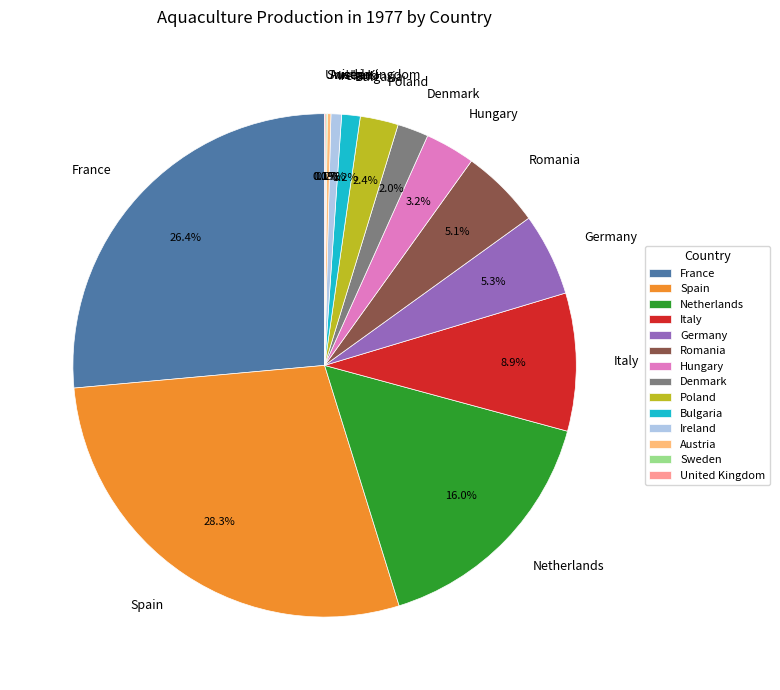

Which category has the biggest portion of the pie?

Spain